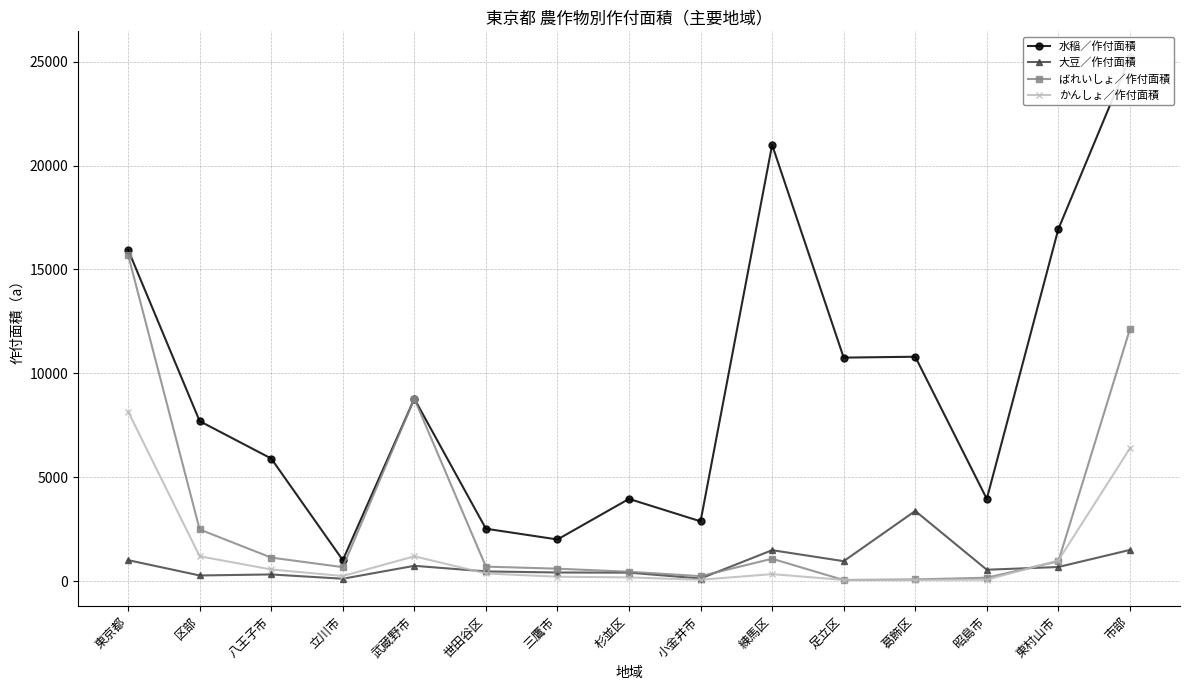

What is the minimum value for かんしょ／作付面積?

57